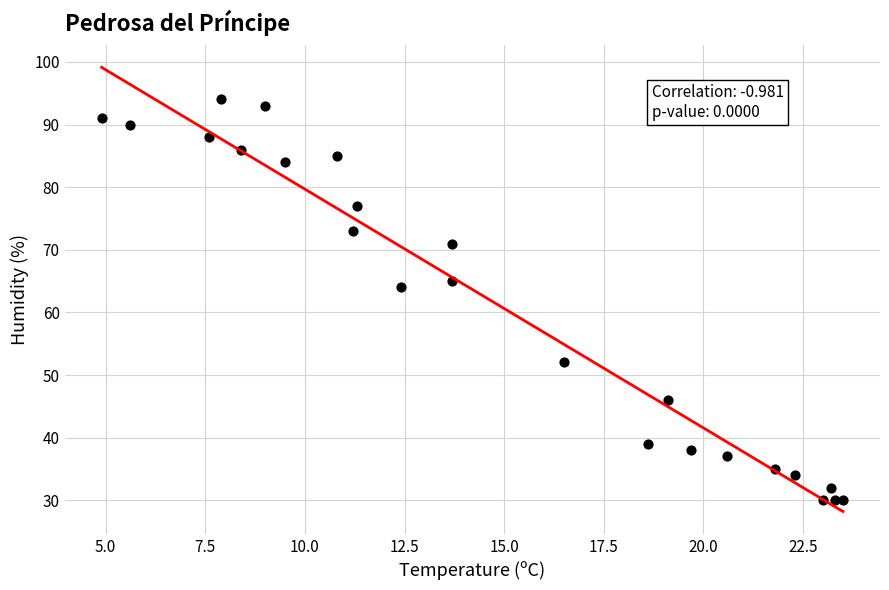

What Y value in the scatter plot is closest to 62?

64